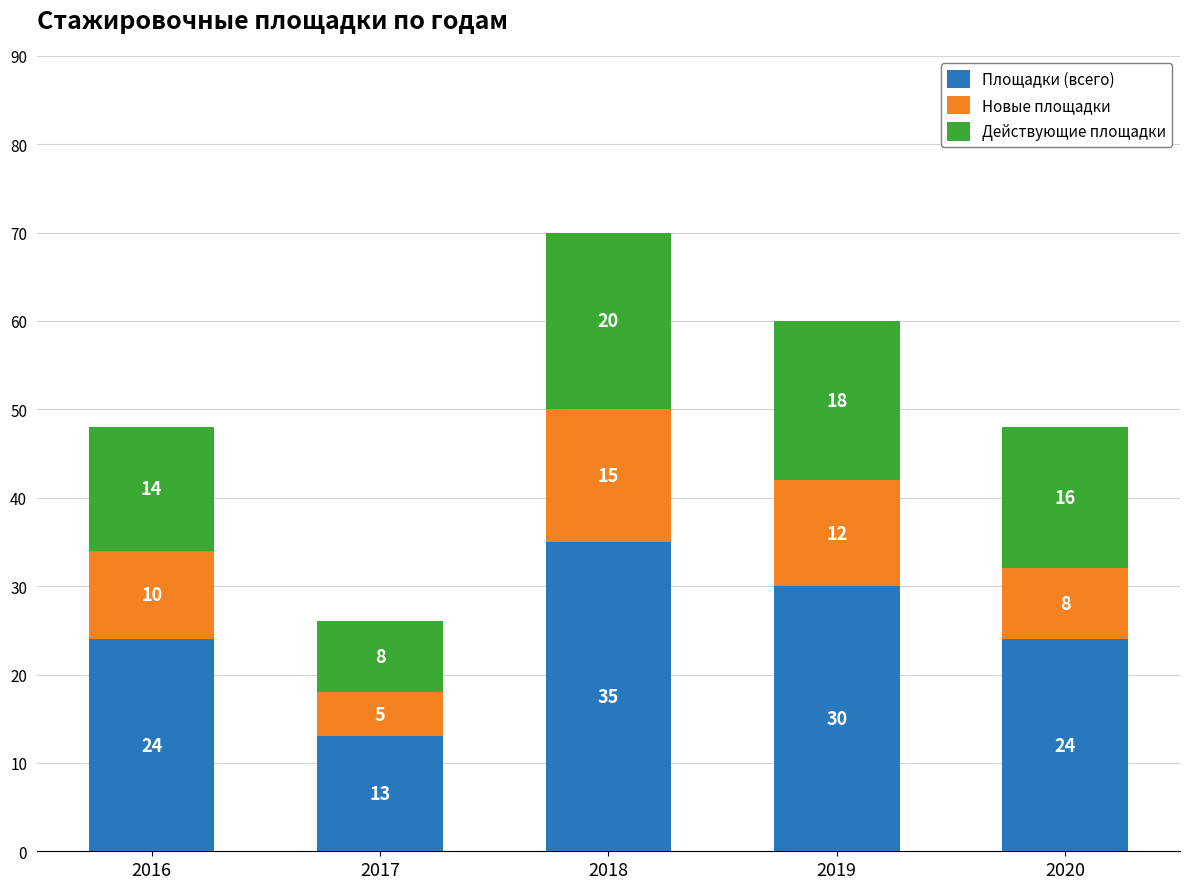

What value does the Площадки (всего) series have at 2016?

24